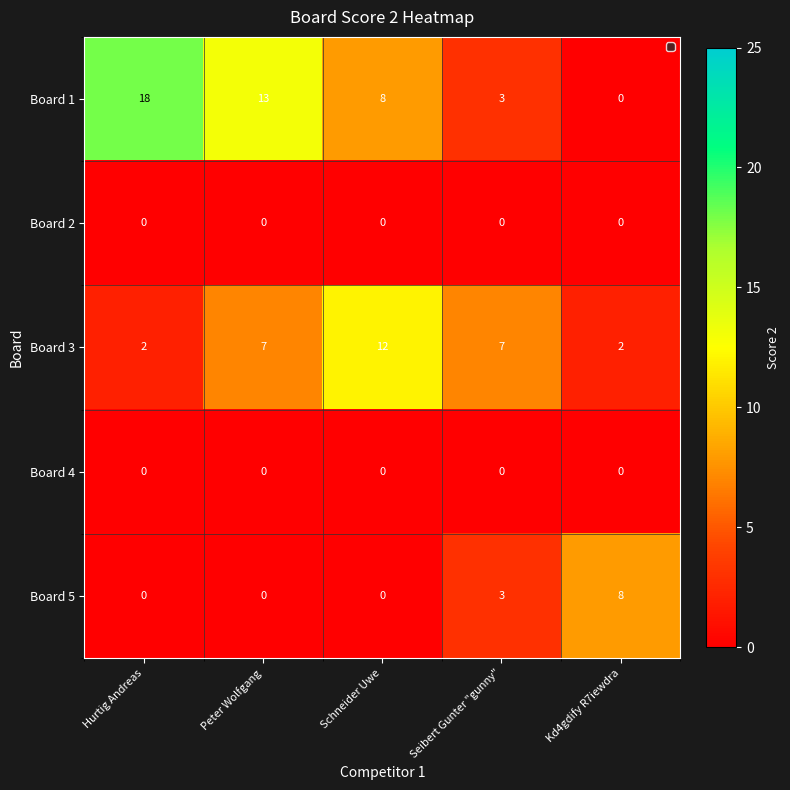

How many Board 5 values are between 0 and 3?

4